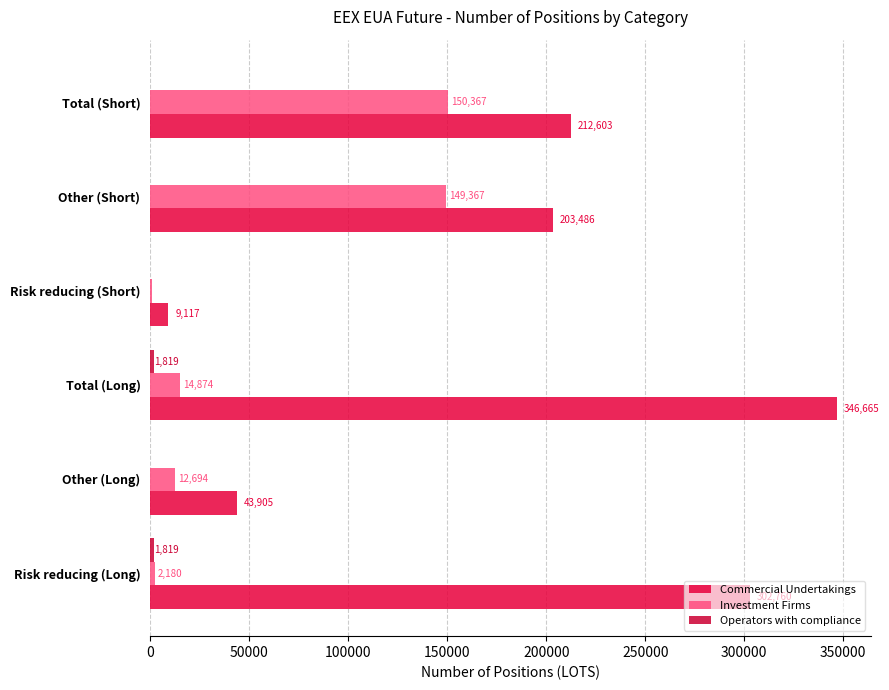

Does the chart contain any negative values?

No